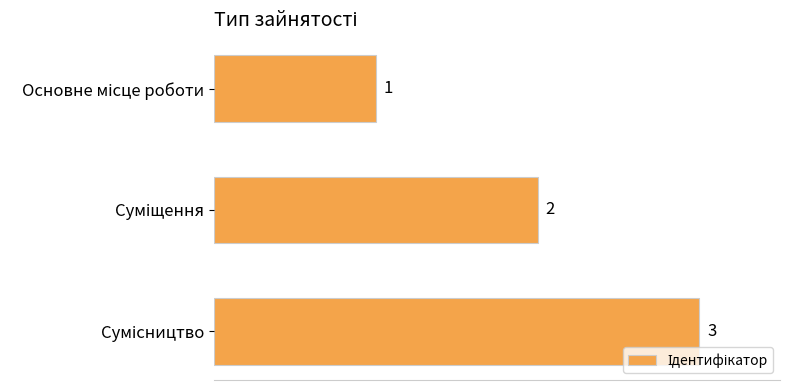

How many data points does each series have?

3